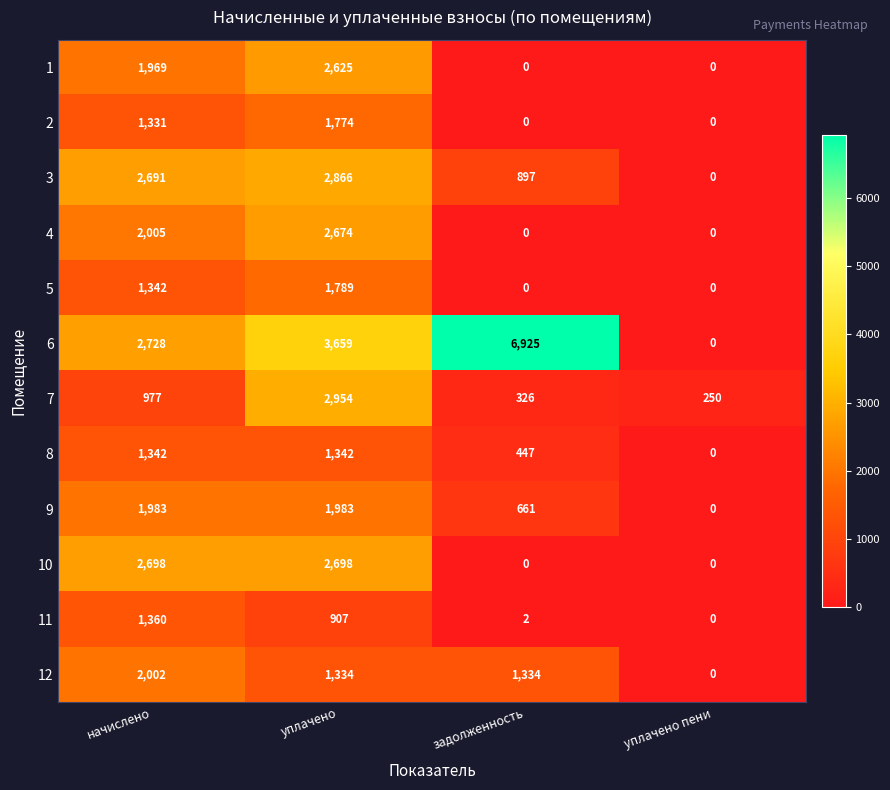

At which category is the sum across all series the highest?

уплачено